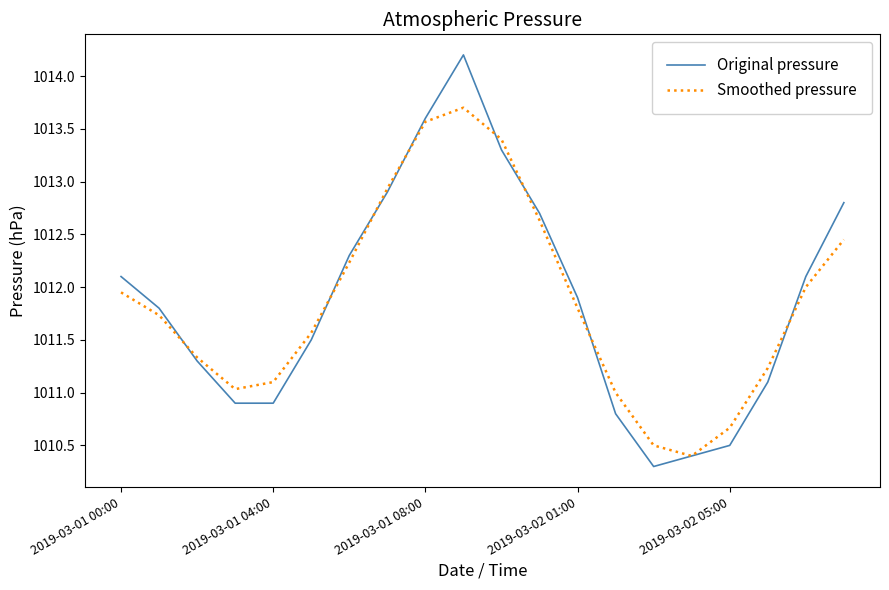

True or false: Smoothed pressure has more than 2 interior local peaks.

False